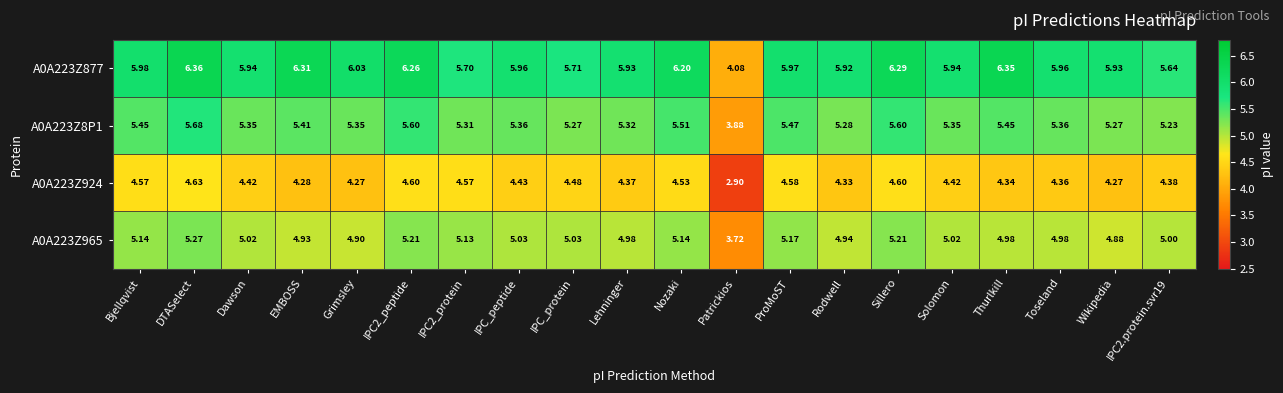

Where is A0A223Z8P1 nearest to the value 4?

Patrickios